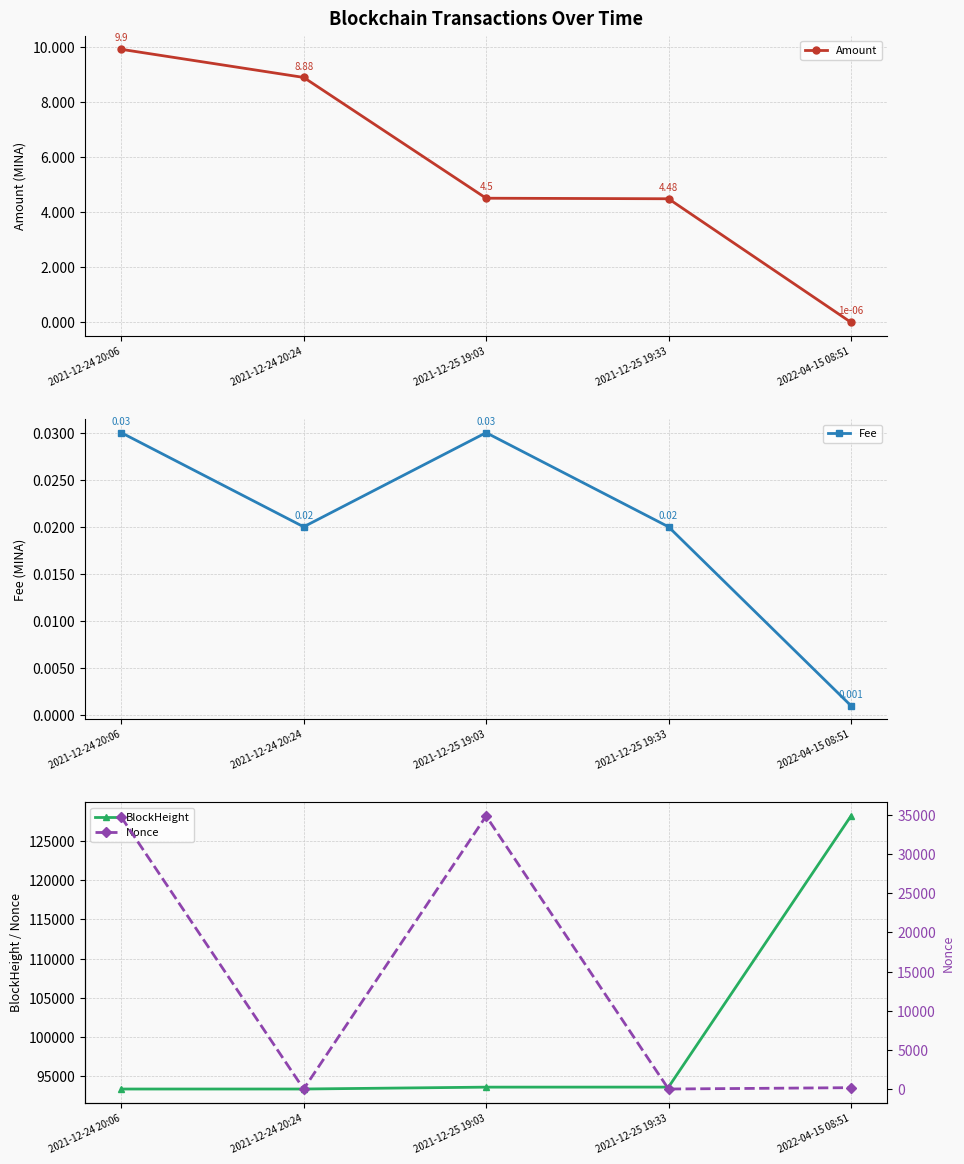

Reading left to right, list all the values displayed in this chart.

Amount: 2021-12-24 20:06=9.9	2021-12-24 20:24=8.9	2021-12-25 19:03=4.5	2021-12-25 19:33=4.5	2022-04-15 08:51=0.0
Fee: 2021-12-24 20:06=0.0	2021-12-24 20:24=0.0	2021-12-25 19:03=0.0	2021-12-25 19:33=0.0	2022-04-15 08:51=0.0
BlockHeight: 2021-12-24 20:06=93373.0	2021-12-24 20:24=93375.0	2021-12-25 19:03=93613.0	2021-12-25 19:33=93619.0	2022-04-15 08:51=128190.0
Nonce: 2021-12-24 20:06=34725.0	2021-12-24 20:24=0.0	2021-12-25 19:03=34858.0	2021-12-25 19:33=1.0	2022-04-15 08:51=173.0